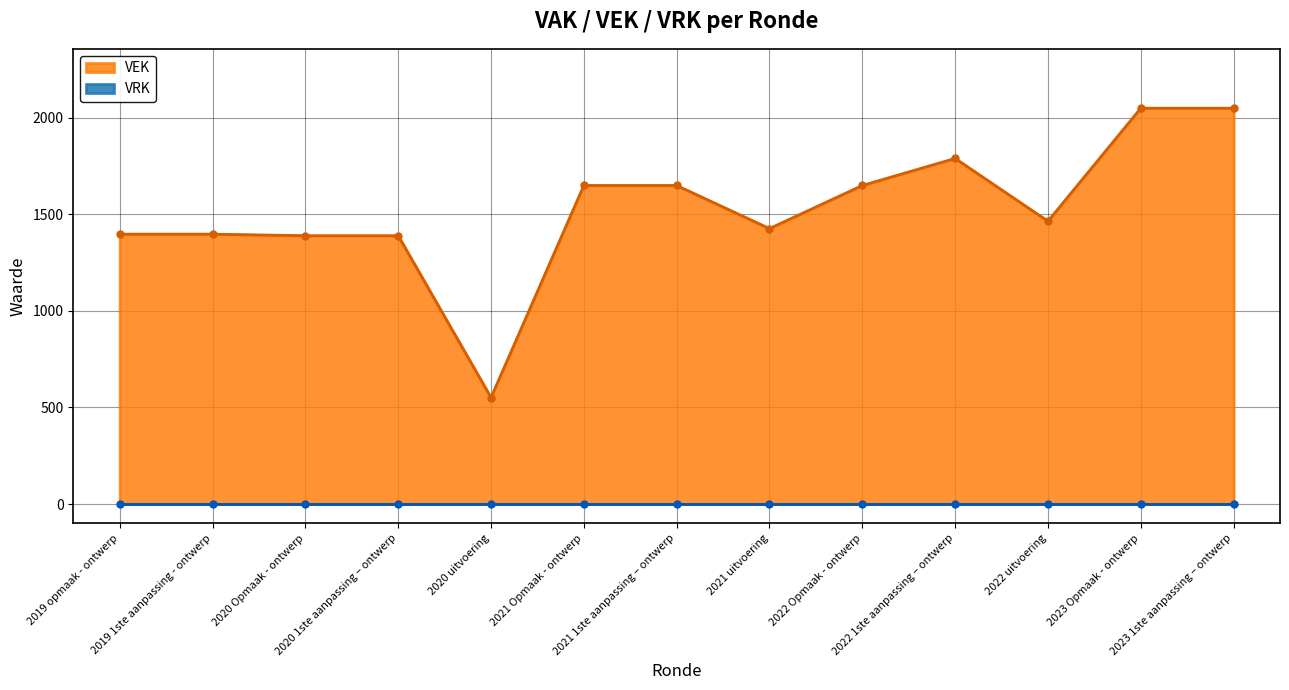

What is the sum of the values at 2019 opmaak - ontwerp and 2023 Opmaak - ontwerp?

3446